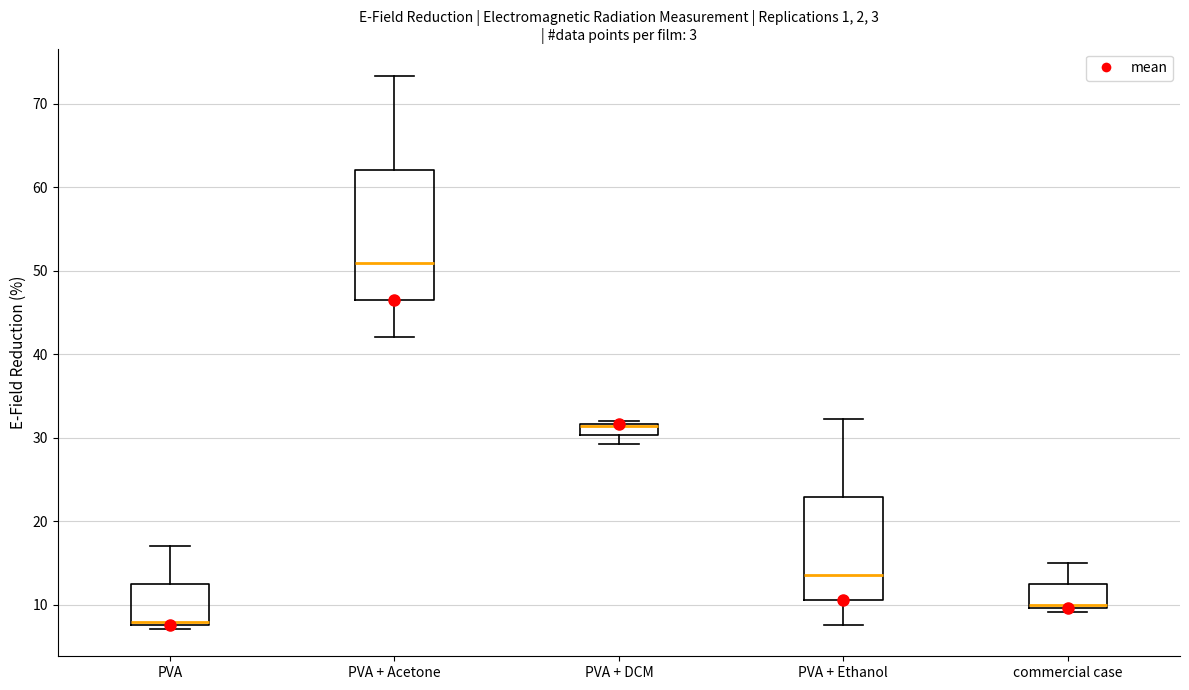

Comparing the boxes themselves (not the whiskers), which one is the tallest?

PVA + Acetone